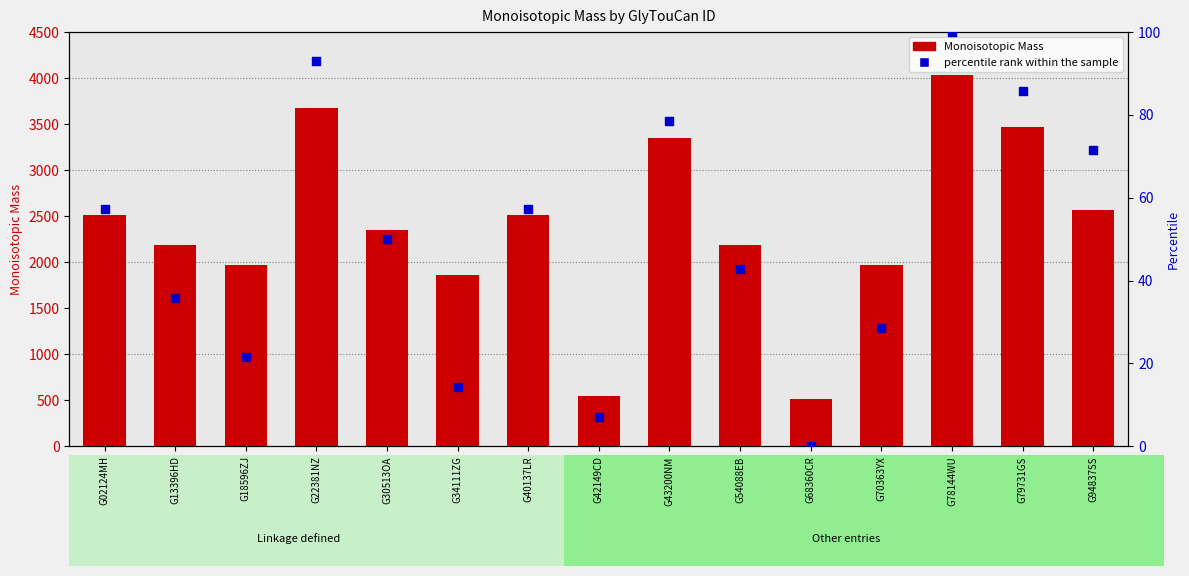

What is the total value across all series at G79731GS?

3548.9